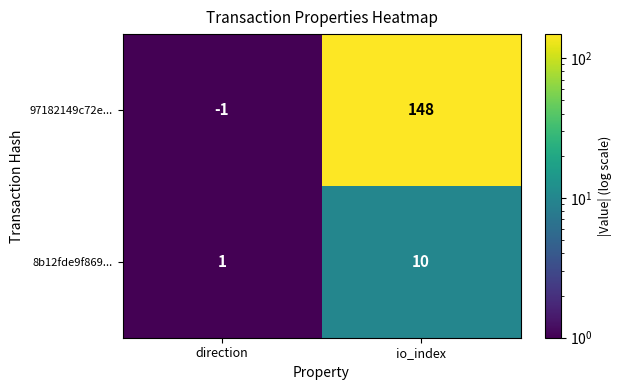

Reading left to right, transcribe all the data shown in this chart.

97182149c72e...: -1	148
8b12fde9f869...: 1	10